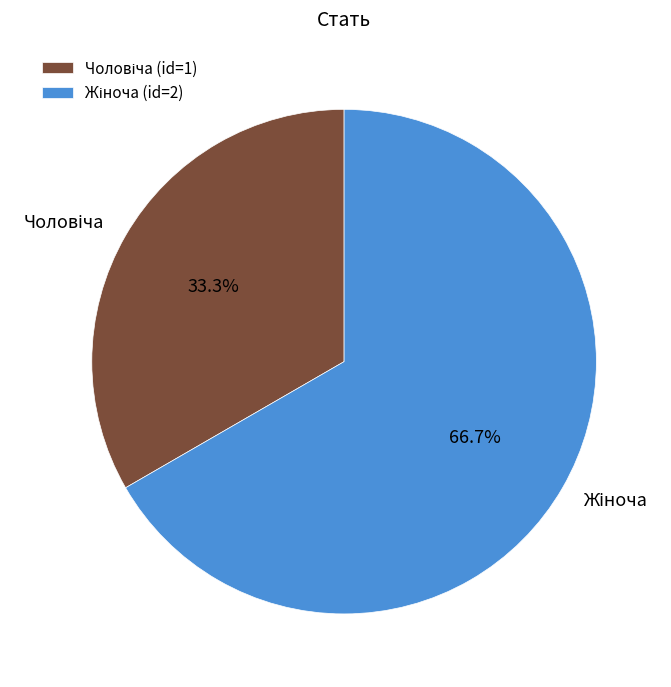

Does any single category account for the majority?

Yes